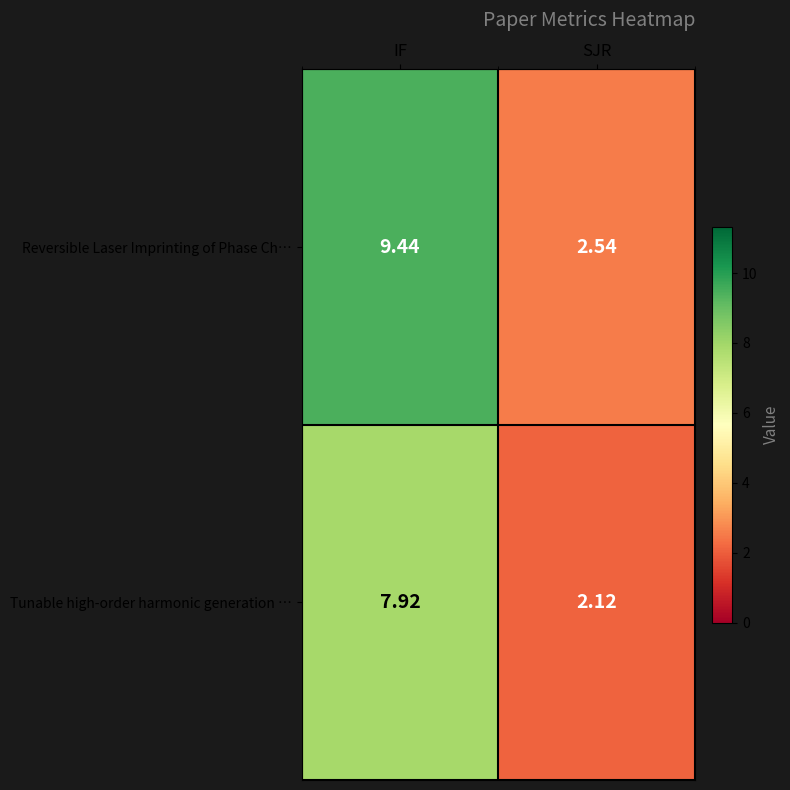

Which series has the largest range (max minus min)?

Reversible Laser Imprinting of Phase Ch…